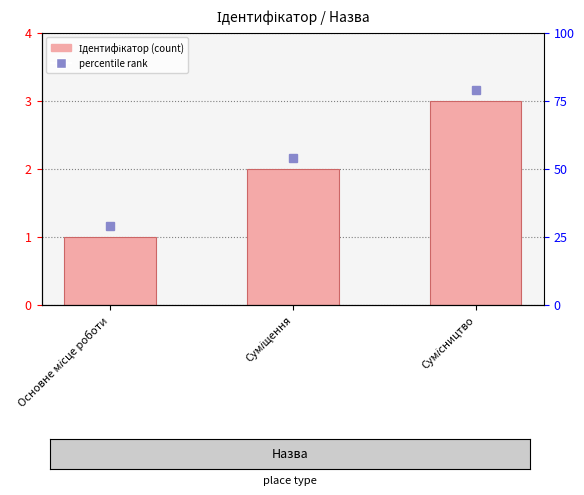

Reading left to right, extract all data points from this chart.

Основне місце роботи=1	Суміщення=2	Сумісництво=3